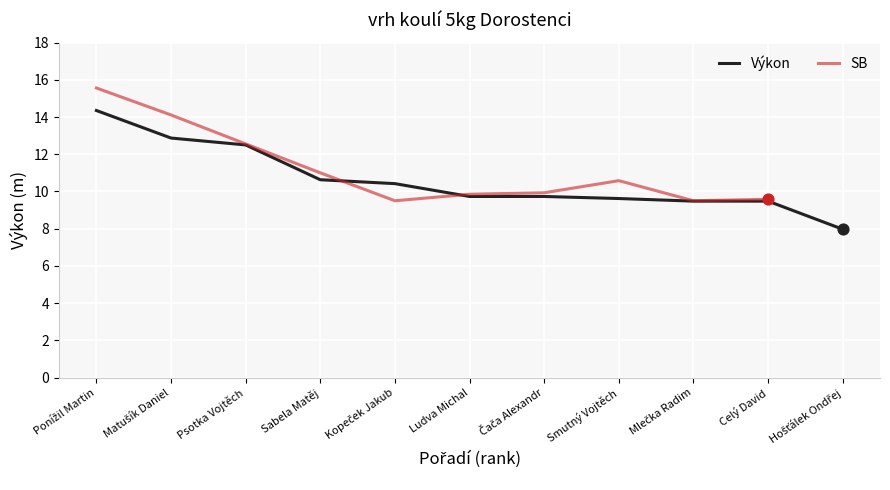

Between 5 and 6, which is larger?

6